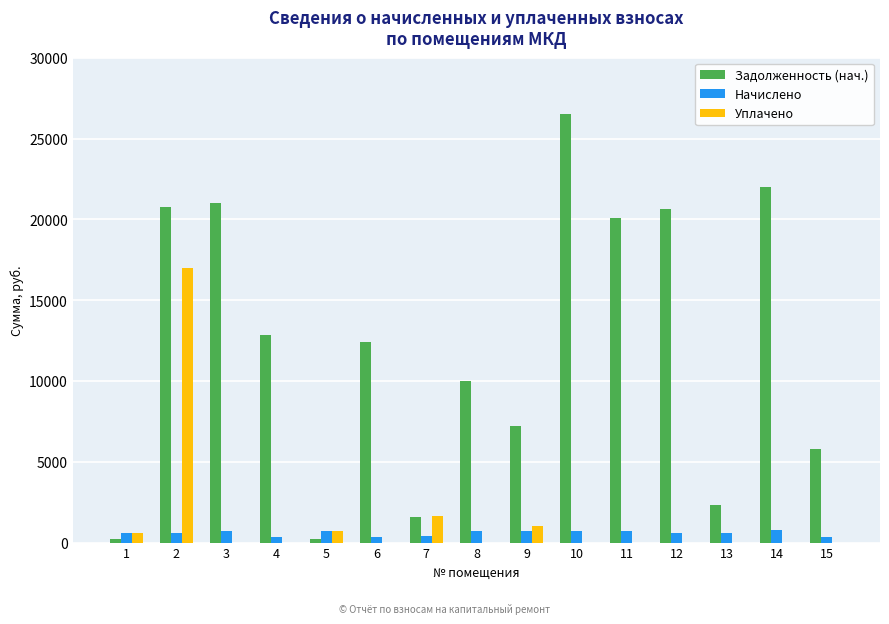

The value of Задолженность (нач.) at 15 is 5764.0. True or false?

True